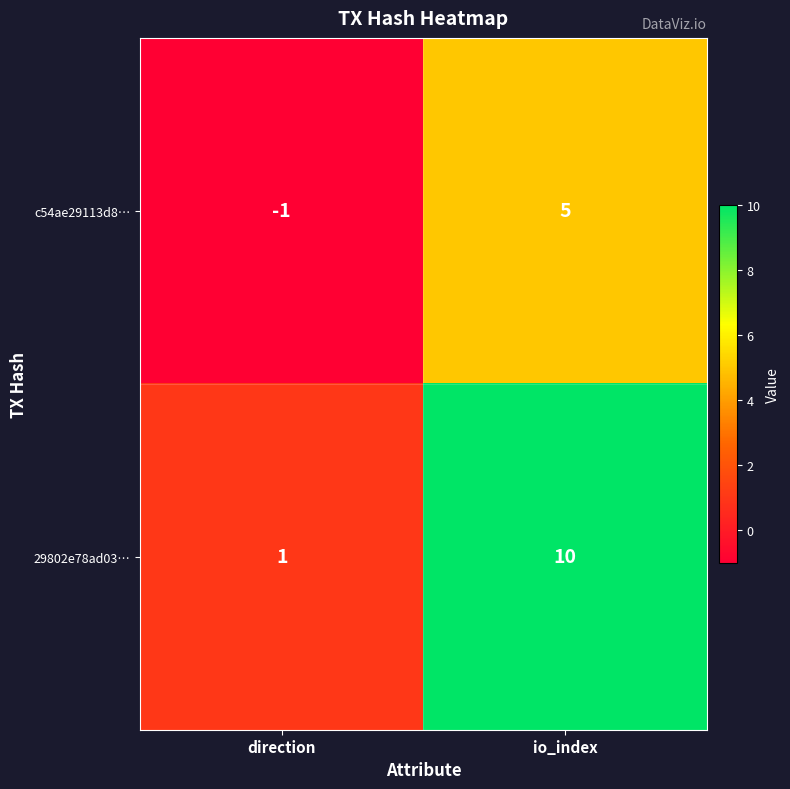

Reading right to left, list all the values displayed in this chart.

c54ae29113d8…: io_index=5	direction=-1
29802e78ad03…: io_index=10	direction=1